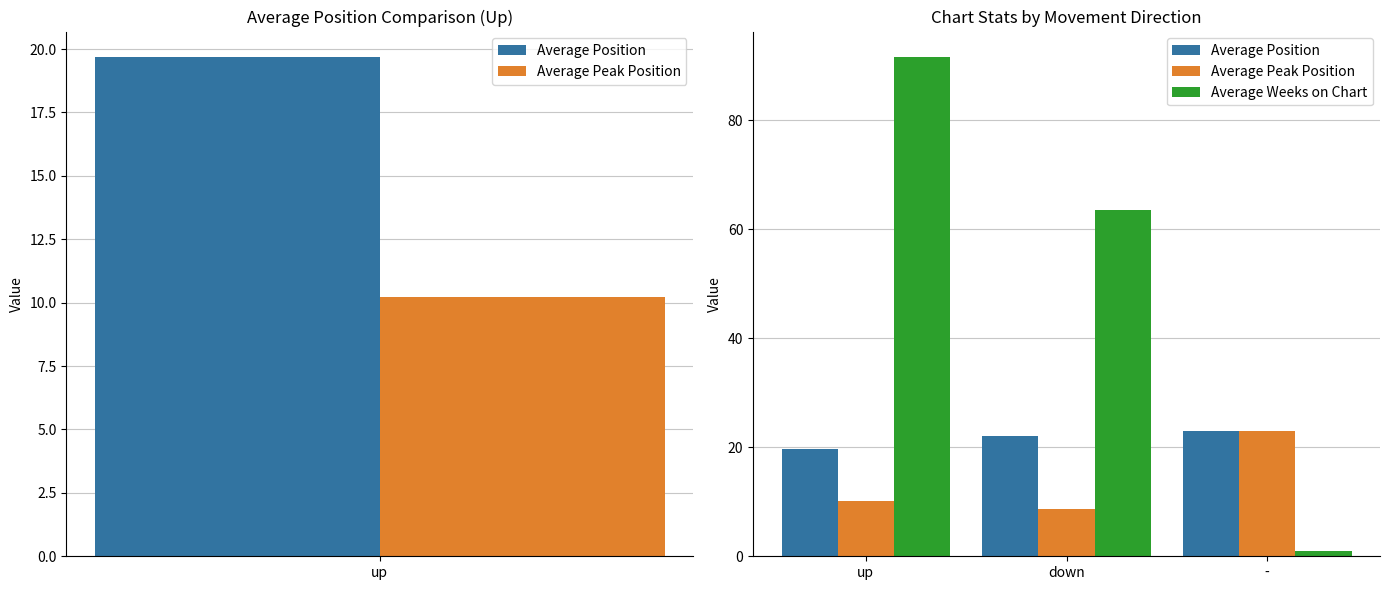

What is the highest value of the Average Weeks on Chart series?

91.7